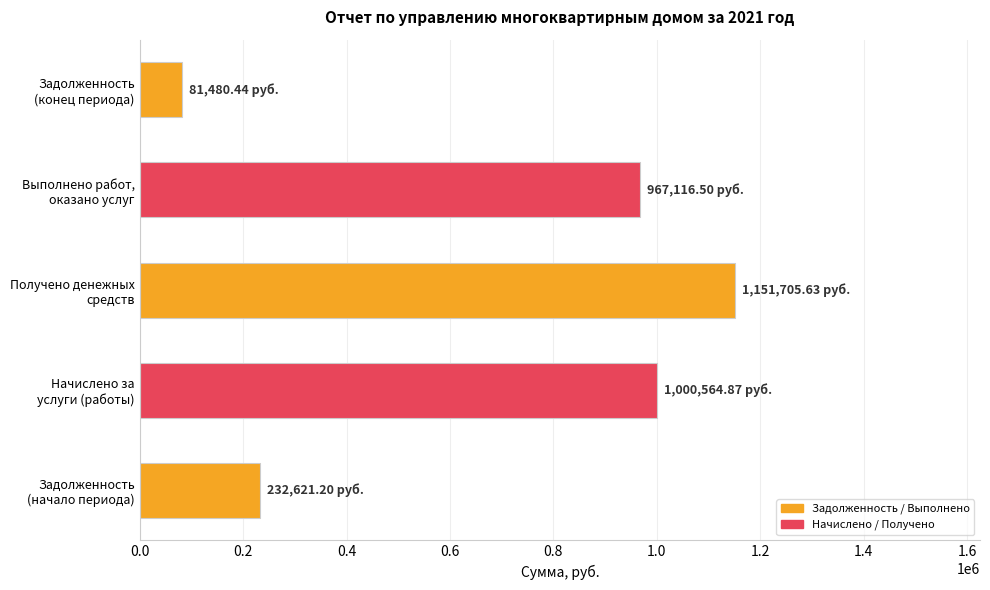

Which category has the highest value across all series?

Получено денежных
средств